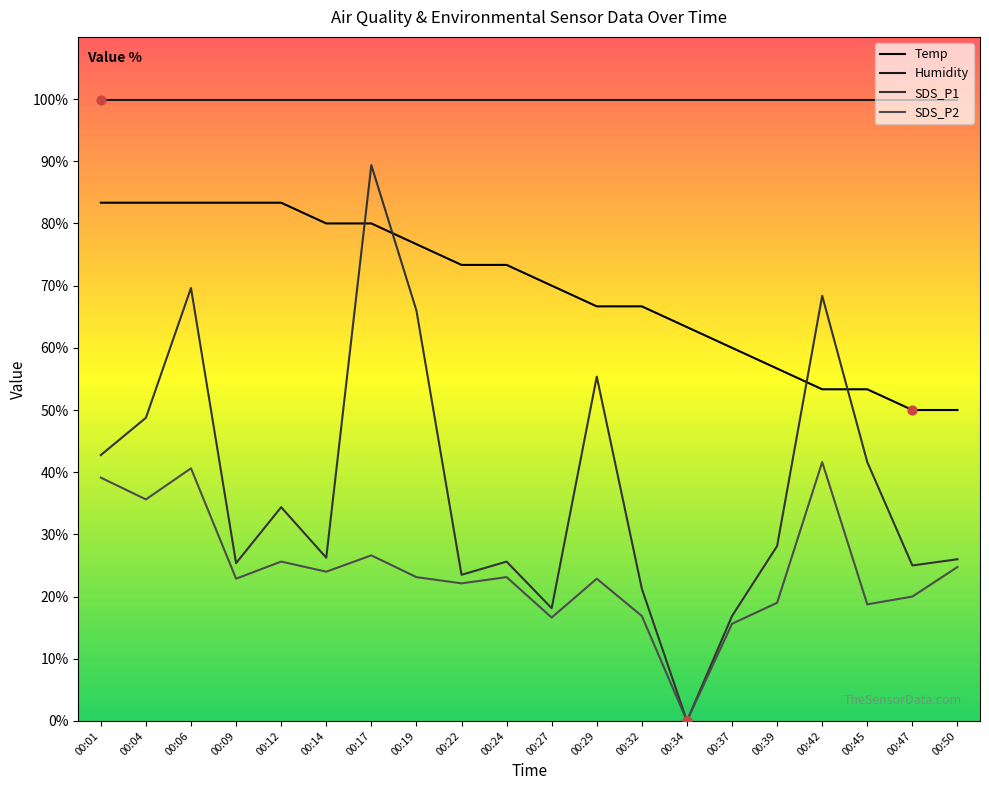

What are all the series names shown in the legend?

Temp, Humidity, SDS_P1, SDS_P2